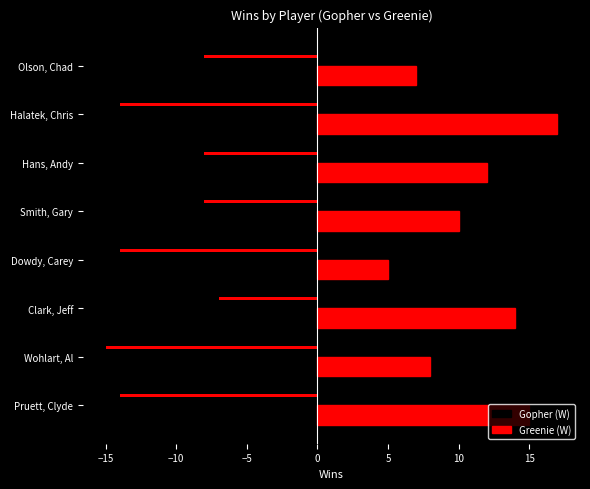

What is the difference between the Gopher (W) values at Wohlart, Al and Smith, Gary?

7